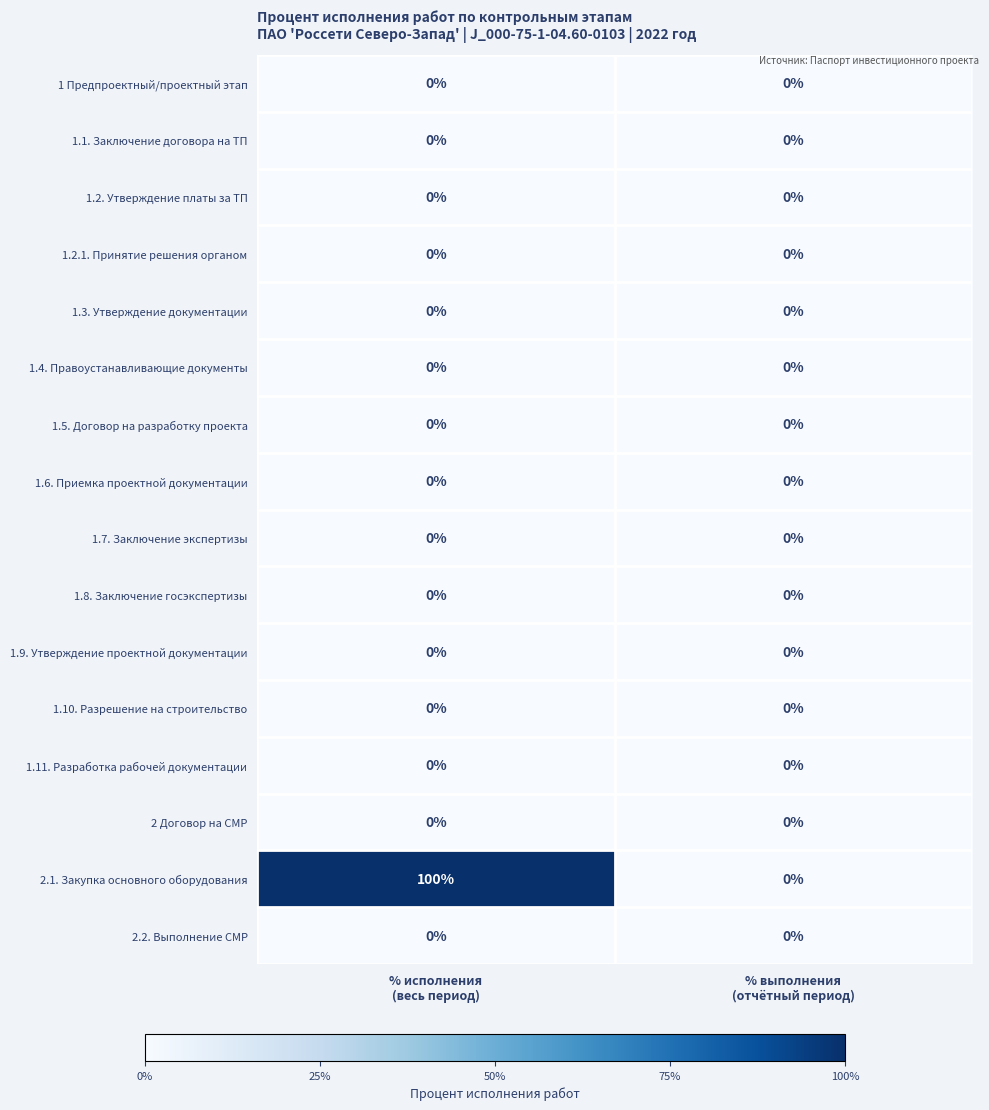

Which series has the largest range (max minus min)?

2.1. Закупка основного оборудования